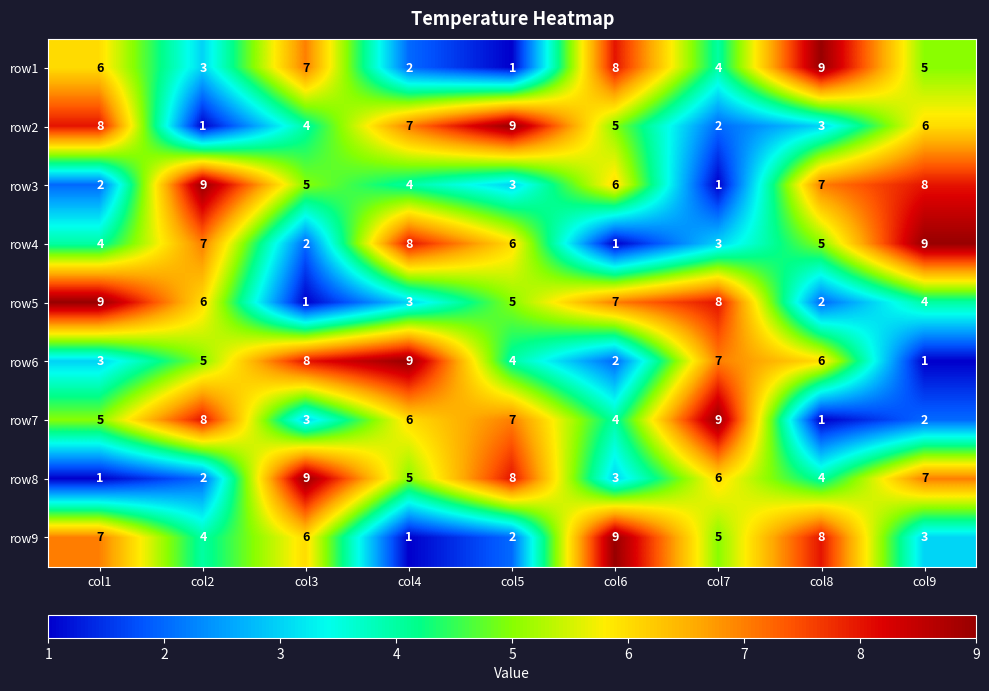

Rank the series at col6 from lowest to highest value.

row4, row6, row8, row7, row2, row3, row5, row1, row9